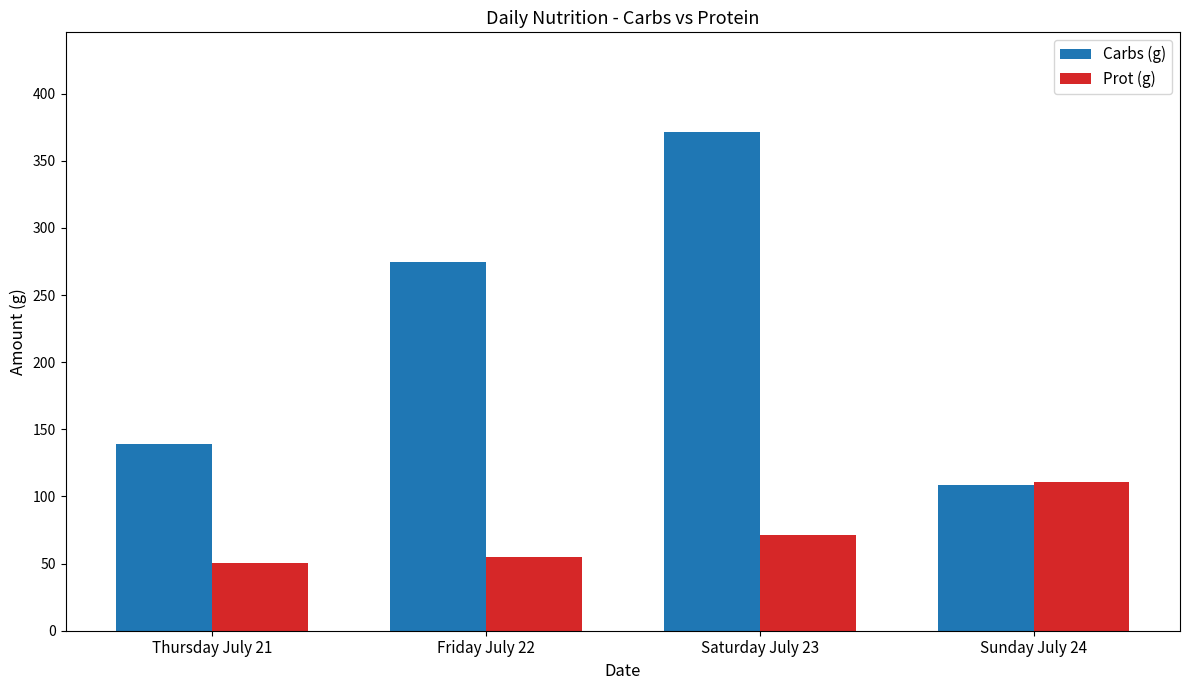

True or false: Carbs (g) has a value of 139.3 at Thursday July 21.

True